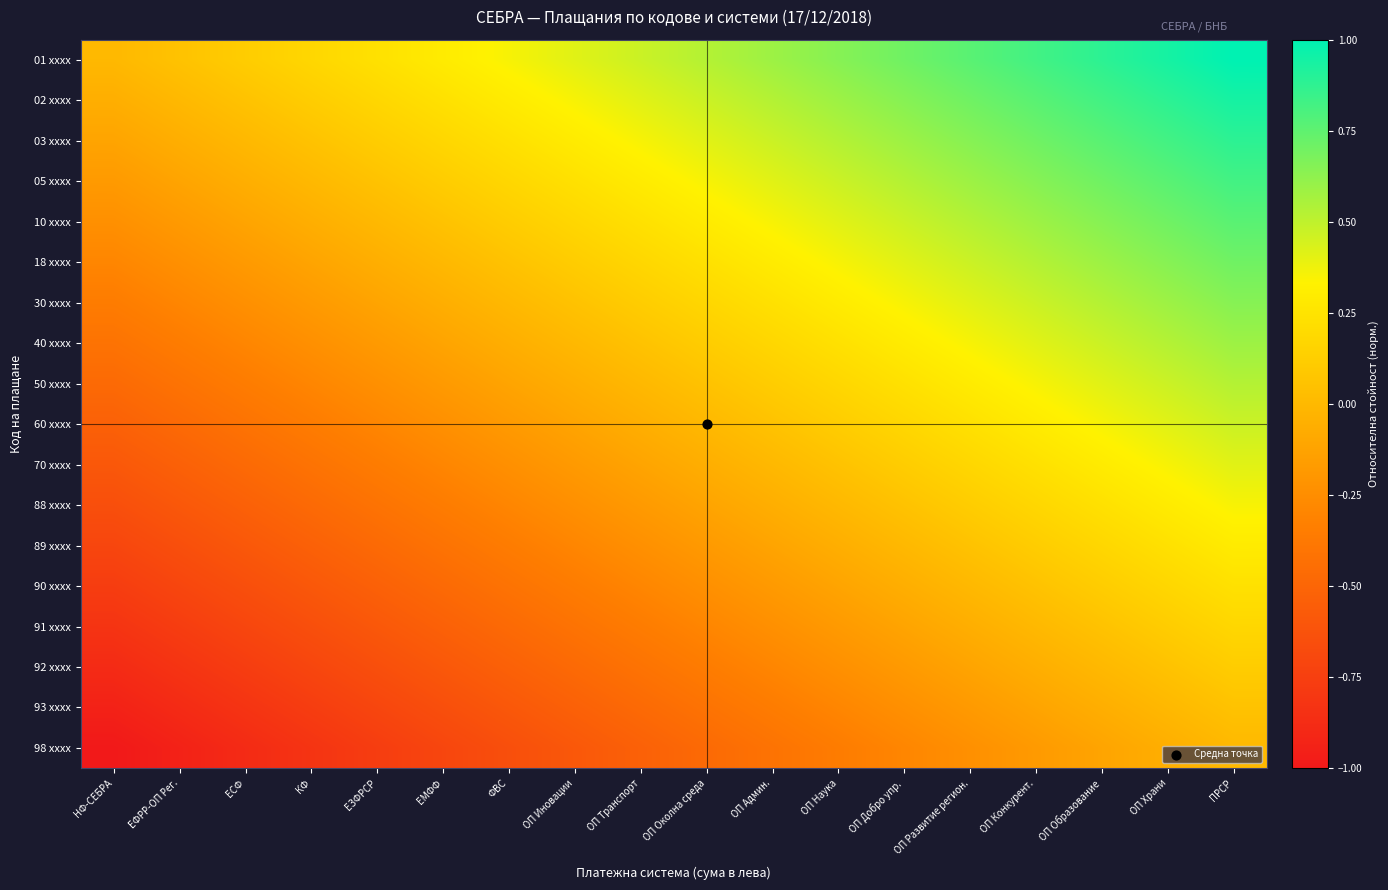

Reading left to right, extract all data points from this chart.

01 xxxx: НФ-СЕБРА=0.0	ЕФРР-ОП Рег.=0.1	ЕСФ=0.1	КФ=0.2	ЕЗФРСР=0.2	ЕМФФ=0.3	ФВС=0.4	ОП Иновации=0.4	ОП Транспорт=0.5	ОП Околна среда=0.5	ОП Админ.=0.6	ОП Наука=0.6	ОП Добро упр.=0.7	ОП Развитие регион.=0.8	ОП Конкурент.=0.8	ОП Образование=0.9	ОП Храни=0.9	ПРСР=1.0
02 xxxx: НФ-СЕБРА=-0.1	ЕФРР-ОП Рег.=0.0	ЕСФ=0.1	КФ=0.1	ЕЗФРСР=0.2	ЕМФФ=0.2	ФВС=0.3	ОП Иновации=0.4	ОП Транспорт=0.4	ОП Околна среда=0.5	ОП Админ.=0.5	ОП Наука=0.6	ОП Добро упр.=0.6	ОП Развитие регион.=0.7	ОП Конкурент.=0.8	ОП Образование=0.8	ОП Храни=0.9	ПРСР=0.9
03 xxxx: НФ-СЕБРА=-0.1	ЕФРР-ОП Рег.=-0.1	ЕСФ=0.0	КФ=0.1	ЕЗФРСР=0.1	ЕМФФ=0.2	ФВС=0.2	ОП Иновации=0.3	ОП Транспорт=0.4	ОП Околна среда=0.4	ОП Админ.=0.5	ОП Наука=0.5	ОП Добро упр.=0.6	ОП Развитие регион.=0.6	ОП Конкурент.=0.7	ОП Образование=0.8	ОП Храни=0.8	ПРСР=0.9
05 xxxx: НФ-СЕБРА=-0.2	ЕФРР-ОП Рег.=-0.1	ЕСФ=-0.1	КФ=0.0	ЕЗФРСР=0.1	ЕМФФ=0.1	ФВС=0.2	ОП Иновации=0.2	ОП Транспорт=0.3	ОП Околна среда=0.4	ОП Админ.=0.4	ОП Наука=0.5	ОП Добро упр.=0.5	ОП Развитие регион.=0.6	ОП Конкурент.=0.6	ОП Образование=0.7	ОП Храни=0.8	ПРСР=0.8
10 xxxx: НФ-СЕБРА=-0.2	ЕФРР-ОП Рег.=-0.2	ЕСФ=-0.1	КФ=-0.1	ЕЗФРСР=0.0	ЕМФФ=0.1	ФВС=0.1	ОП Иновации=0.2	ОП Транспорт=0.2	ОП Околна среда=0.3	ОП Админ.=0.4	ОП Наука=0.4	ОП Добро упр.=0.5	ОП Развитие регион.=0.5	ОП Конкурент.=0.6	ОП Образование=0.6	ОП Храни=0.7	ПРСР=0.8
18 xxxx: НФ-СЕБРА=-0.3	ЕФРР-ОП Рег.=-0.2	ЕСФ=-0.2	КФ=-0.1	ЕЗФРСР=-0.1	ЕМФФ=0.0	ФВС=0.1	ОП Иновации=0.1	ОП Транспорт=0.2	ОП Околна среда=0.2	ОП Админ.=0.3	ОП Наука=0.4	ОП Добро упр.=0.4	ОП Развитие регион.=0.5	ОП Конкурент.=0.5	ОП Образование=0.6	ОП Храни=0.6	ПРСР=0.7
30 xxxx: НФ-СЕБРА=-0.4	ЕФРР-ОП Рег.=-0.3	ЕСФ=-0.2	КФ=-0.2	ЕЗФРСР=-0.1	ЕМФФ=-0.1	ФВС=0.0	ОП Иновации=0.1	ОП Транспорт=0.1	ОП Околна среда=0.2	ОП Админ.=0.2	ОП Наука=0.3	ОП Добро упр.=0.4	ОП Развитие регион.=0.4	ОП Конкурент.=0.5	ОП Образование=0.5	ОП Храни=0.6	ПРСР=0.6
40 xxxx: НФ-СЕБРА=-0.4	ЕФРР-ОП Рег.=-0.4	ЕСФ=-0.3	КФ=-0.2	ЕЗФРСР=-0.2	ЕМФФ=-0.1	ФВС=-0.1	ОП Иновации=0.0	ОП Транспорт=0.1	ОП Околна среда=0.1	ОП Админ.=0.2	ОП Наука=0.2	ОП Добро упр.=0.3	ОП Развитие регион.=0.4	ОП Конкурент.=0.4	ОП Образование=0.5	ОП Храни=0.5	ПРСР=0.6
50 xxxx: НФ-СЕБРА=-0.5	ЕФРР-ОП Рег.=-0.4	ЕСФ=-0.4	КФ=-0.3	ЕЗФРСР=-0.2	ЕМФФ=-0.2	ФВС=-0.1	ОП Иновации=-0.1	ОП Транспорт=0.0	ОП Околна среда=0.1	ОП Админ.=0.1	ОП Наука=0.2	ОП Добро упр.=0.2	ОП Развитие регион.=0.3	ОП Конкурент.=0.4	ОП Образование=0.4	ОП Храни=0.5	ПРСР=0.5
60 xxxx: НФ-СЕБРА=-0.5	ЕФРР-ОП Рег.=-0.5	ЕСФ=-0.4	КФ=-0.4	ЕЗФРСР=-0.3	ЕМФФ=-0.2	ФВС=-0.2	ОП Иновации=-0.1	ОП Транспорт=-0.1	ОП Околна среда=0.0	ОП Админ.=0.1	ОП Наука=0.1	ОП Добро упр.=0.2	ОП Развитие регион.=0.2	ОП Конкурент.=0.3	ОП Образование=0.4	ОП Храни=0.4	ПРСР=0.5
70 xxxx: НФ-СЕБРА=-0.6	ЕФРР-ОП Рег.=-0.5	ЕСФ=-0.5	КФ=-0.4	ЕЗФРСР=-0.4	ЕМФФ=-0.3	ФВС=-0.2	ОП Иновации=-0.2	ОП Транспорт=-0.1	ОП Околна среда=-0.1	ОП Админ.=0.0	ОП Наука=0.1	ОП Добро упр.=0.1	ОП Развитие регион.=0.2	ОП Конкурент.=0.2	ОП Образование=0.3	ОП Храни=0.4	ПРСР=0.4
88 xxxx: НФ-СЕБРА=-0.6	ЕФРР-ОП Рег.=-0.6	ЕСФ=-0.5	КФ=-0.5	ЕЗФРСР=-0.4	ЕМФФ=-0.4	ФВС=-0.3	ОП Иновации=-0.2	ОП Транспорт=-0.2	ОП Околна среда=-0.1	ОП Админ.=-0.1	ОП Наука=0.0	ОП Добро упр.=0.1	ОП Развитие регион.=0.1	ОП Конкурент.=0.2	ОП Образование=0.2	ОП Храни=0.3	ПРСР=0.4
89 xxxx: НФ-СЕБРА=-0.7	ЕФРР-ОП Рег.=-0.6	ЕСФ=-0.6	КФ=-0.5	ЕЗФРСР=-0.5	ЕМФФ=-0.4	ФВС=-0.4	ОП Иновации=-0.3	ОП Транспорт=-0.2	ОП Околна среда=-0.2	ОП Админ.=-0.1	ОП Наука=-0.1	ОП Добро упр.=0.0	ОП Развитие регион.=0.1	ОП Конкурент.=0.1	ОП Образование=0.2	ОП Храни=0.2	ПРСР=0.3
90 xxxx: НФ-СЕБРА=-0.8	ЕФРР-ОП Рег.=-0.7	ЕСФ=-0.6	КФ=-0.6	ЕЗФРСР=-0.5	ЕМФФ=-0.5	ФВС=-0.4	ОП Иновации=-0.4	ОП Транспорт=-0.3	ОП Околна среда=-0.2	ОП Админ.=-0.2	ОП Наука=-0.1	ОП Добро упр.=-0.1	ОП Развитие регион.=0.0	ОП Конкурент.=0.1	ОП Образование=0.1	ОП Храни=0.2	ПРСР=0.2
91 xxxx: НФ-СЕБРА=-0.8	ЕФРР-ОП Рег.=-0.8	ЕСФ=-0.7	КФ=-0.6	ЕЗФРСР=-0.6	ЕМФФ=-0.5	ФВС=-0.5	ОП Иновации=-0.4	ОП Транспорт=-0.4	ОП Околна среда=-0.3	ОП Админ.=-0.2	ОП Наука=-0.2	ОП Добро упр.=-0.1	ОП Развитие регион.=-0.1	ОП Конкурент.=0.0	ОП Образование=0.1	ОП Храни=0.1	ПРСР=0.2
92 xxxx: НФ-СЕБРА=-0.9	ЕФРР-ОП Рег.=-0.8	ЕСФ=-0.8	КФ=-0.7	ЕЗФРСР=-0.6	ЕМФФ=-0.6	ФВС=-0.5	ОП Иновации=-0.5	ОП Транспорт=-0.4	ОП Околна среда=-0.4	ОП Админ.=-0.3	ОП Наука=-0.2	ОП Добро упр.=-0.2	ОП Развитие регион.=-0.1	ОП Конкурент.=-0.1	ОП Образование=0.0	ОП Храни=0.1	ПРСР=0.1
93 xxxx: НФ-СЕБРА=-0.9	ЕФРР-ОП Рег.=-0.9	ЕСФ=-0.8	КФ=-0.8	ЕЗФРСР=-0.7	ЕМФФ=-0.6	ФВС=-0.6	ОП Иновации=-0.5	ОП Транспорт=-0.5	ОП Околна среда=-0.4	ОП Админ.=-0.4	ОП Наука=-0.3	ОП Добро упр.=-0.2	ОП Развитие регион.=-0.2	ОП Конкурент.=-0.1	ОП Образование=-0.1	ОП Храни=0.0	ПРСР=0.1
98 xxxx: НФ-СЕБРА=-1.0	ЕФРР-ОП Рег.=-0.9	ЕСФ=-0.9	КФ=-0.8	ЕЗФРСР=-0.8	ЕМФФ=-0.7	ФВС=-0.6	ОП Иновации=-0.6	ОП Транспорт=-0.5	ОП Околна среда=-0.5	ОП Админ.=-0.4	ОП Наука=-0.4	ОП Добро упр.=-0.3	ОП Развитие регион.=-0.2	ОП Конкурент.=-0.2	ОП Образование=-0.1	ОП Храни=-0.1	ПРСР=0.0